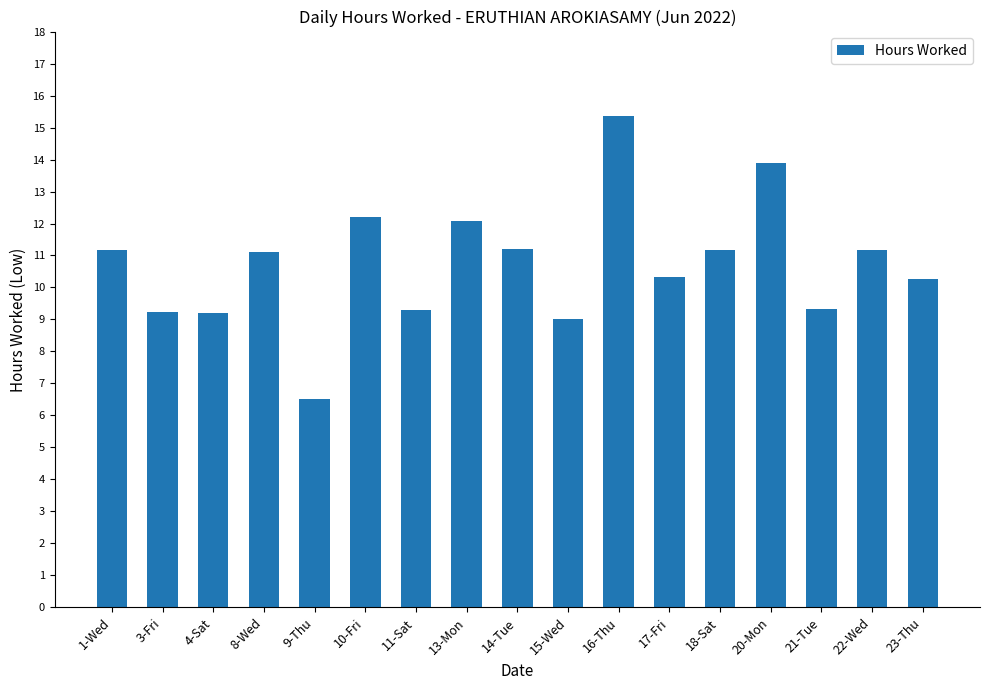

What is the label of the 6th bar from the right?

17-Fri